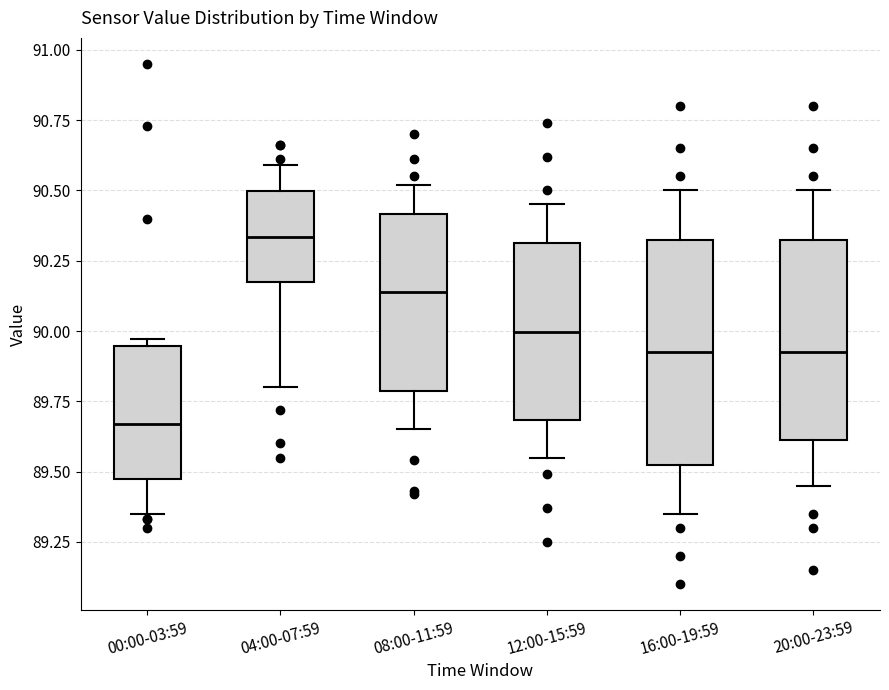

Which box's median line is the highest?

04:00-07:59